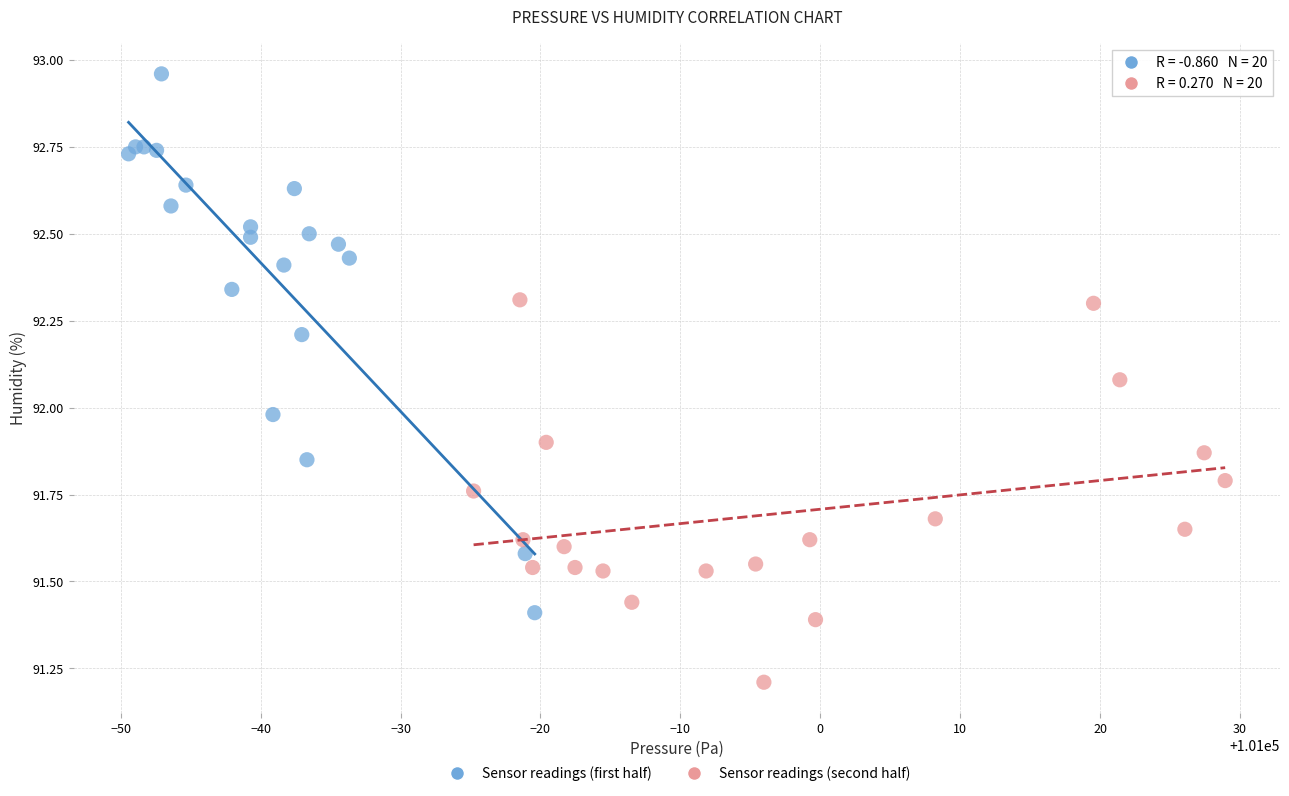

What are all the series names shown in the legend?

Sensor readings (first half), Sensor readings (second half)